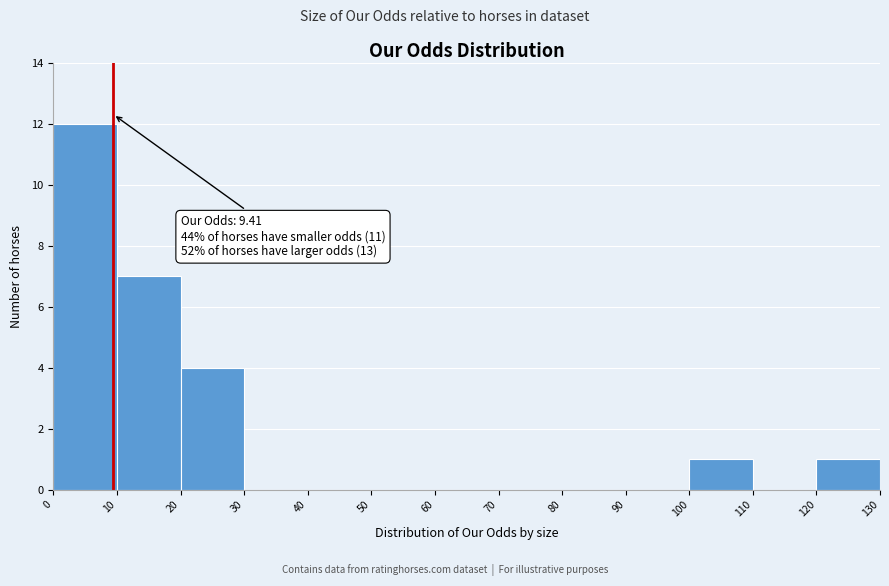

Which range on the x-axis has the tallest bar?

0 to 10